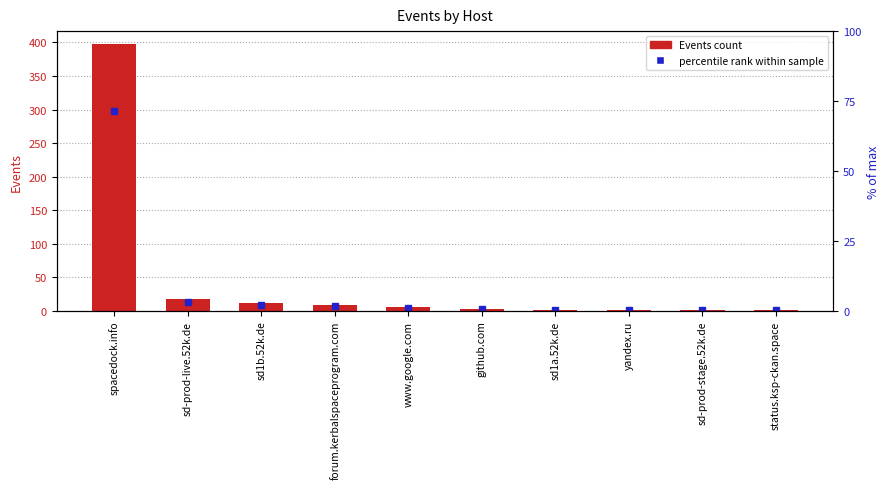

Reading left to right, extract all data points from this chart.

397	17	12	9	6	3	2	1	1	1